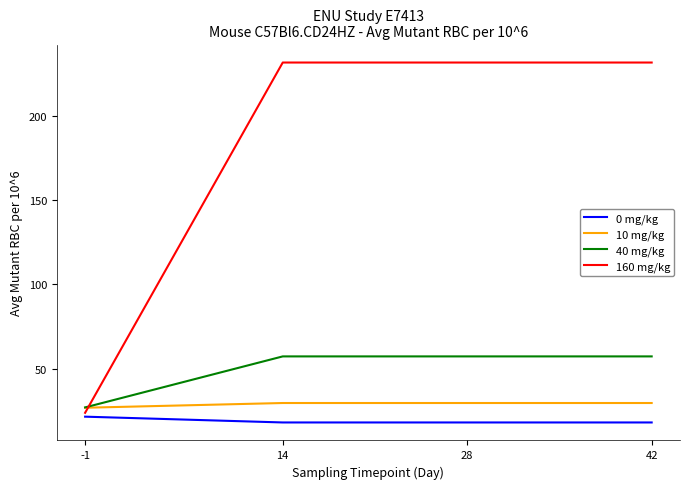

What is the maximum value shown in the chart?

231.4